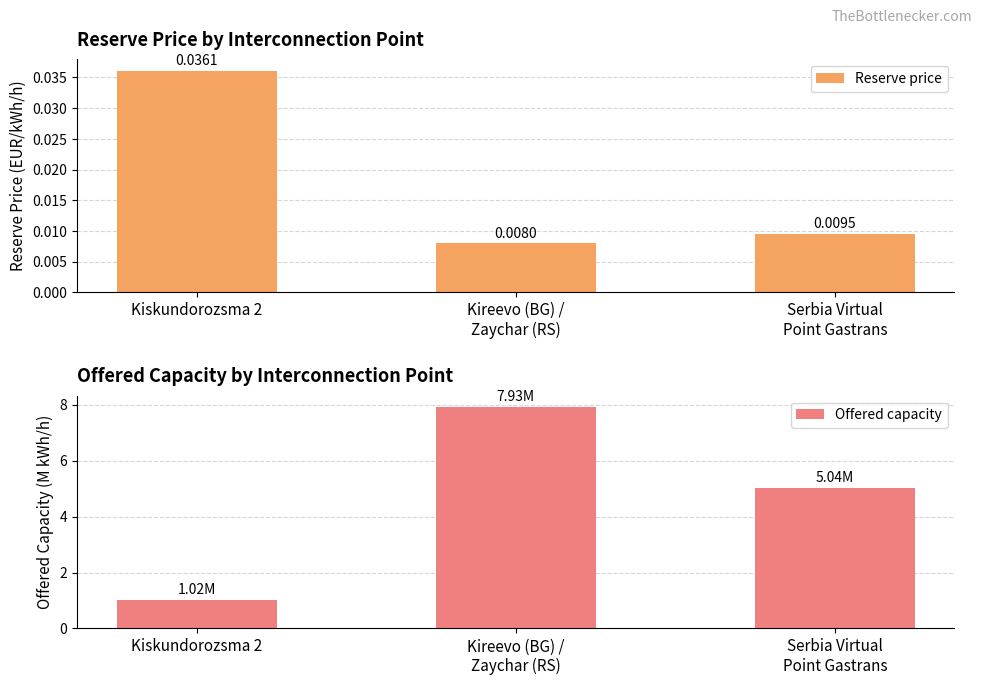

Which series has the largest range (max minus min)?

Offered capacity